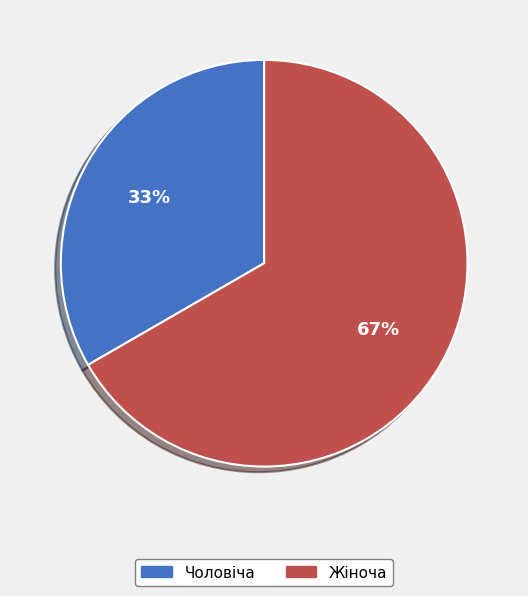

Is it true that Чоловіча is 24% of the pie?

False